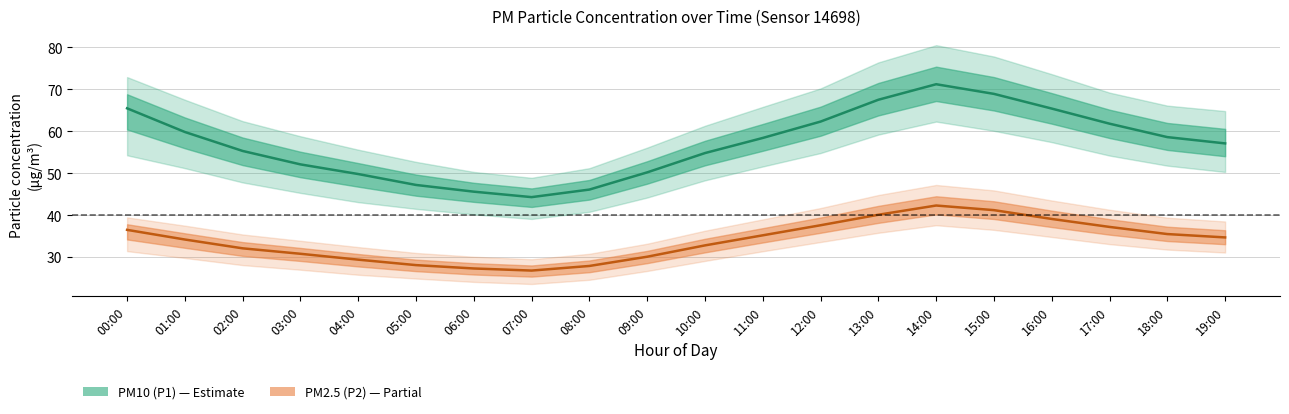

What is the label of the 8th point from the left?

07:00